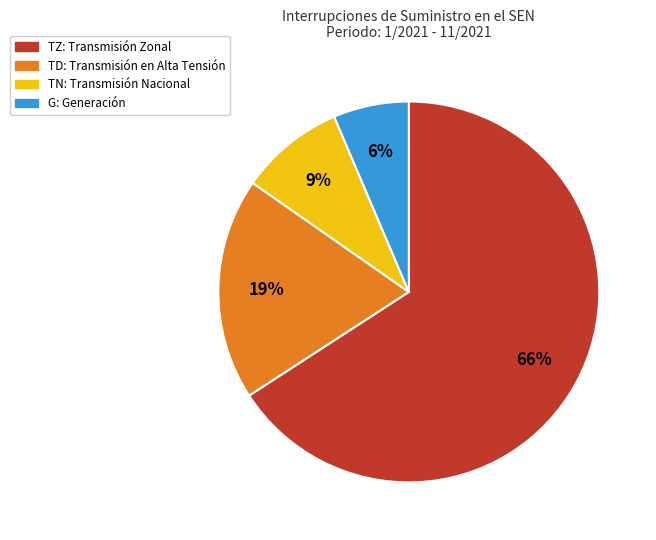

How many slices are in this pie chart?

4